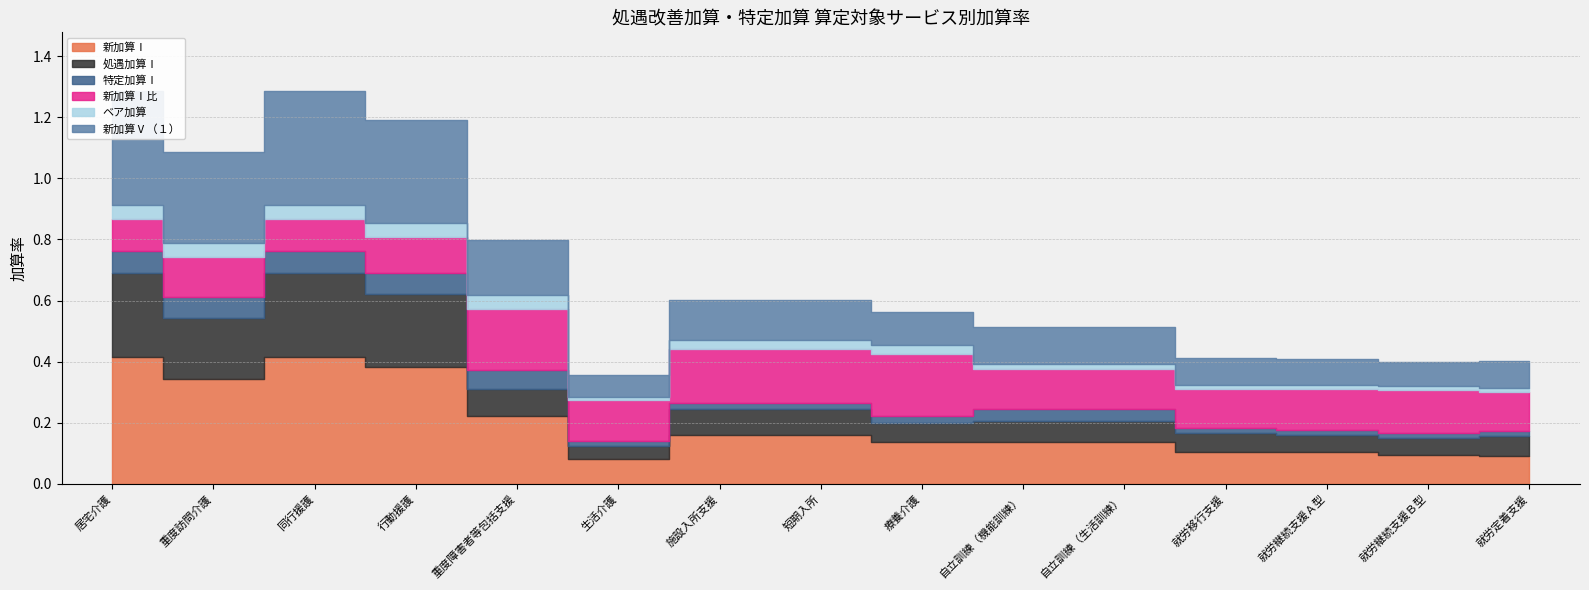

What is the sum of all 新加算Ⅰ values?

3.0